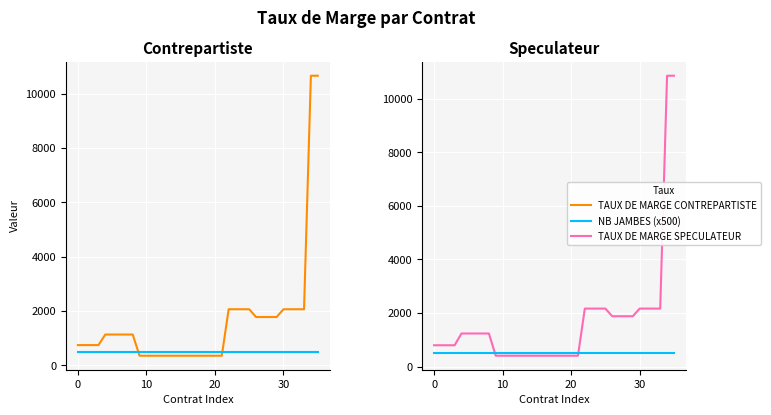

What is the label of the 23rd point from the left?

22